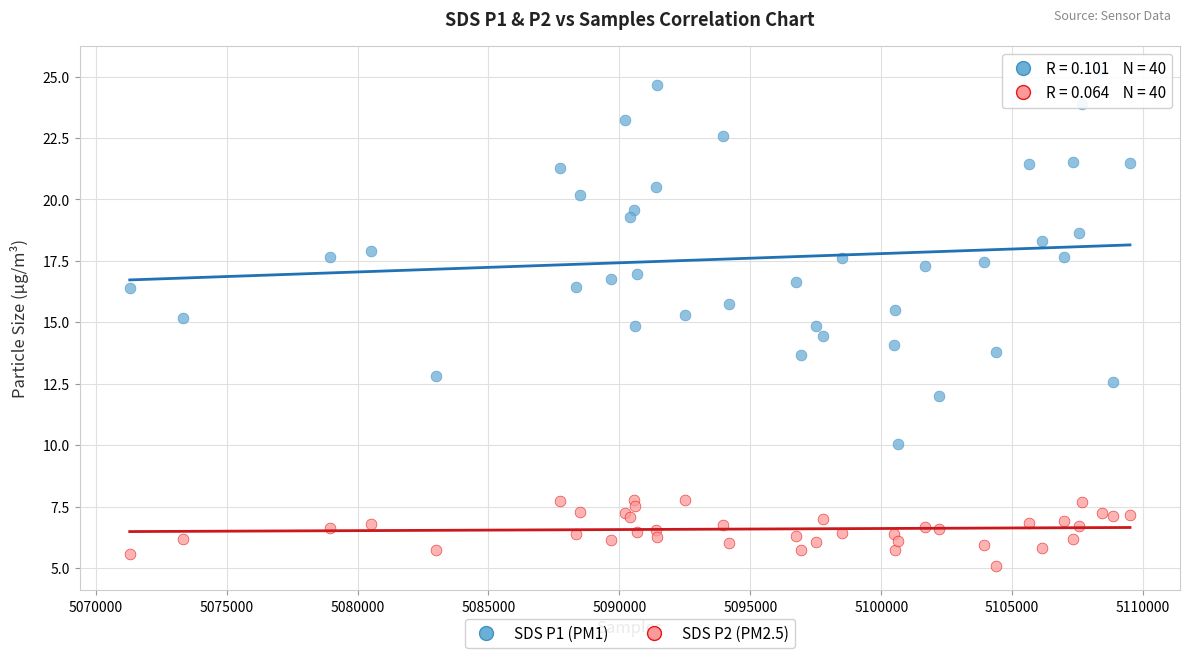

Which series has the largest Y range (max minus min)?

SDS P1 (PM1)